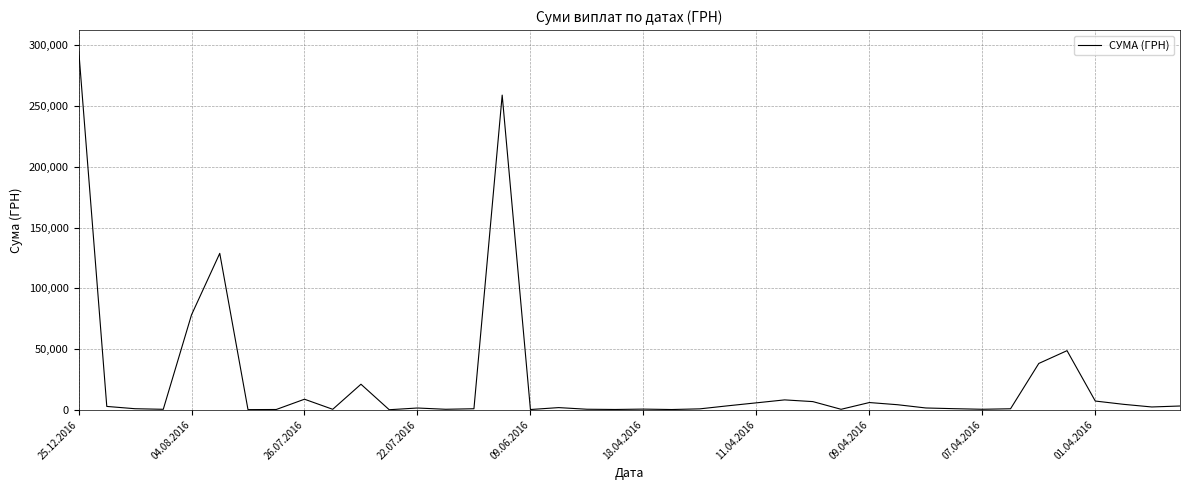

What is the greatest value displayed?

297743.9